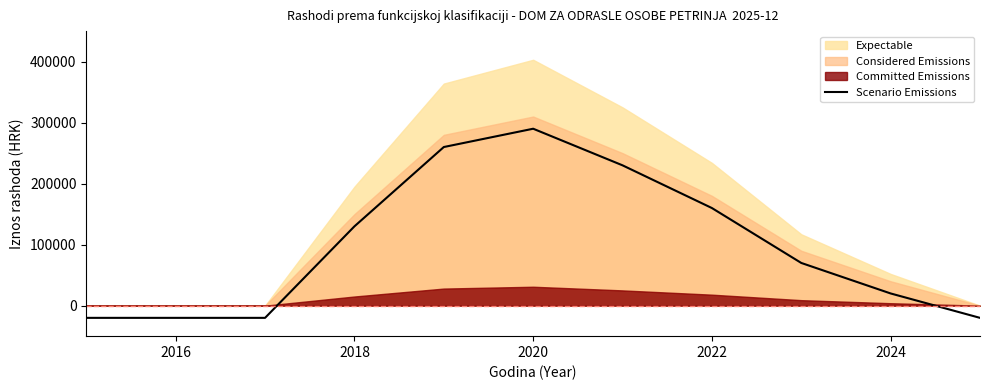

The chart shows a value of 418760 at 2022. True or false?

False